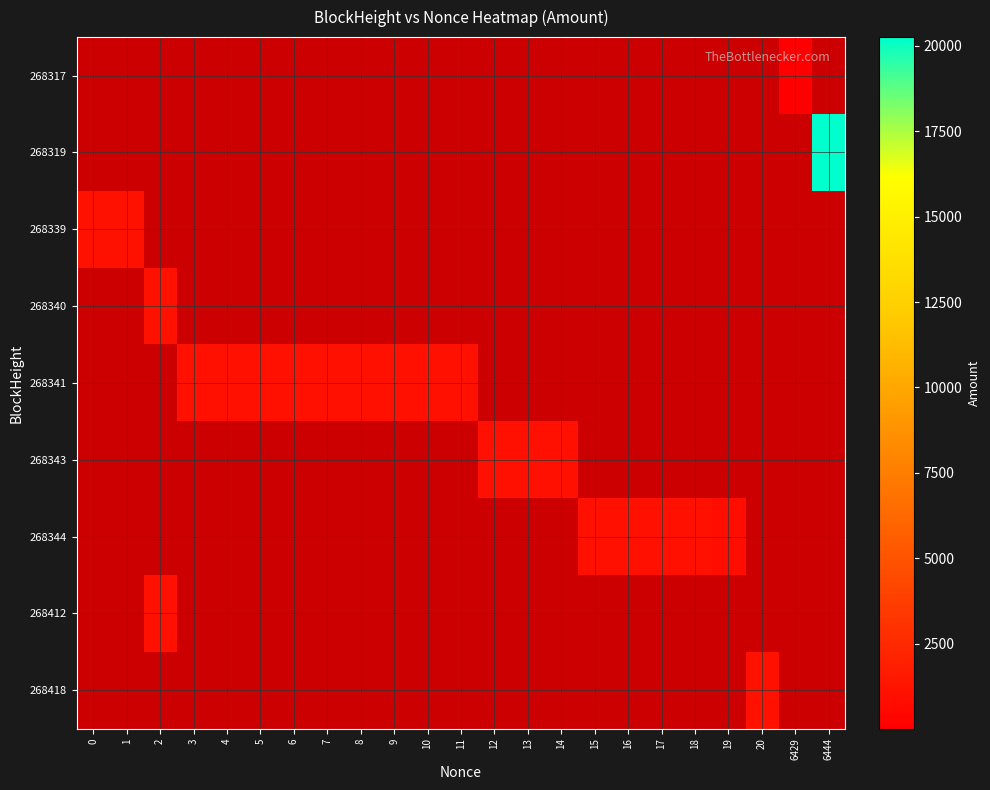

Between 13 and 3, which is larger?

3